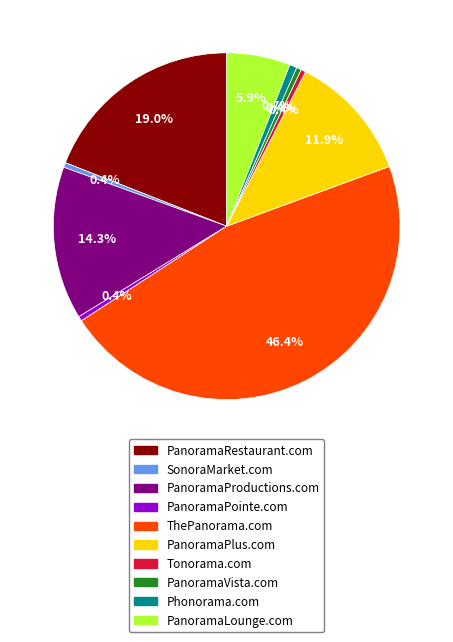

What percentage is NOT represented by PanoramaPlus.com?

88.1%